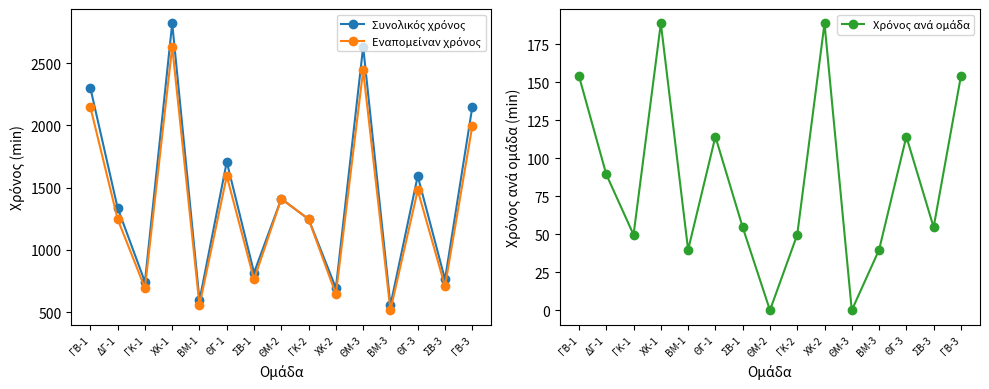

What is the average value of the Συνολικός χρόνος series?

1424.0